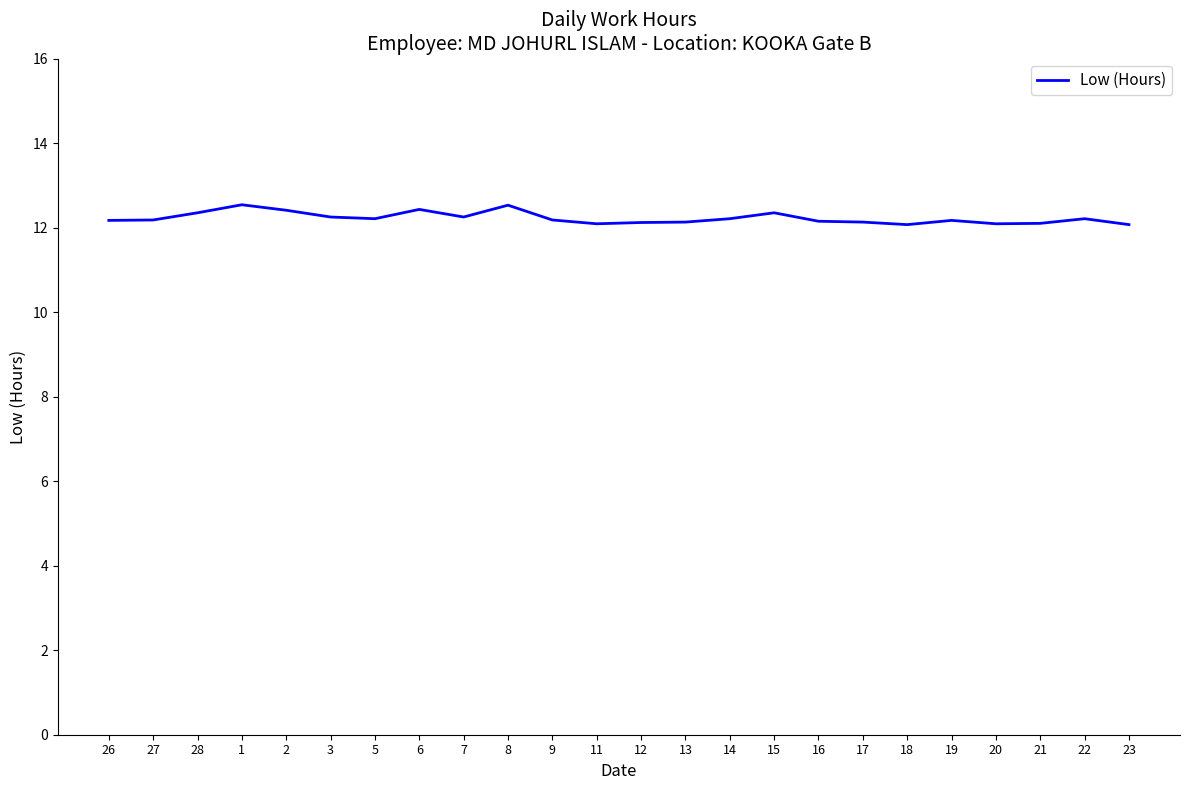

The chart shows a value of 12.5 at 1. True or false?

True